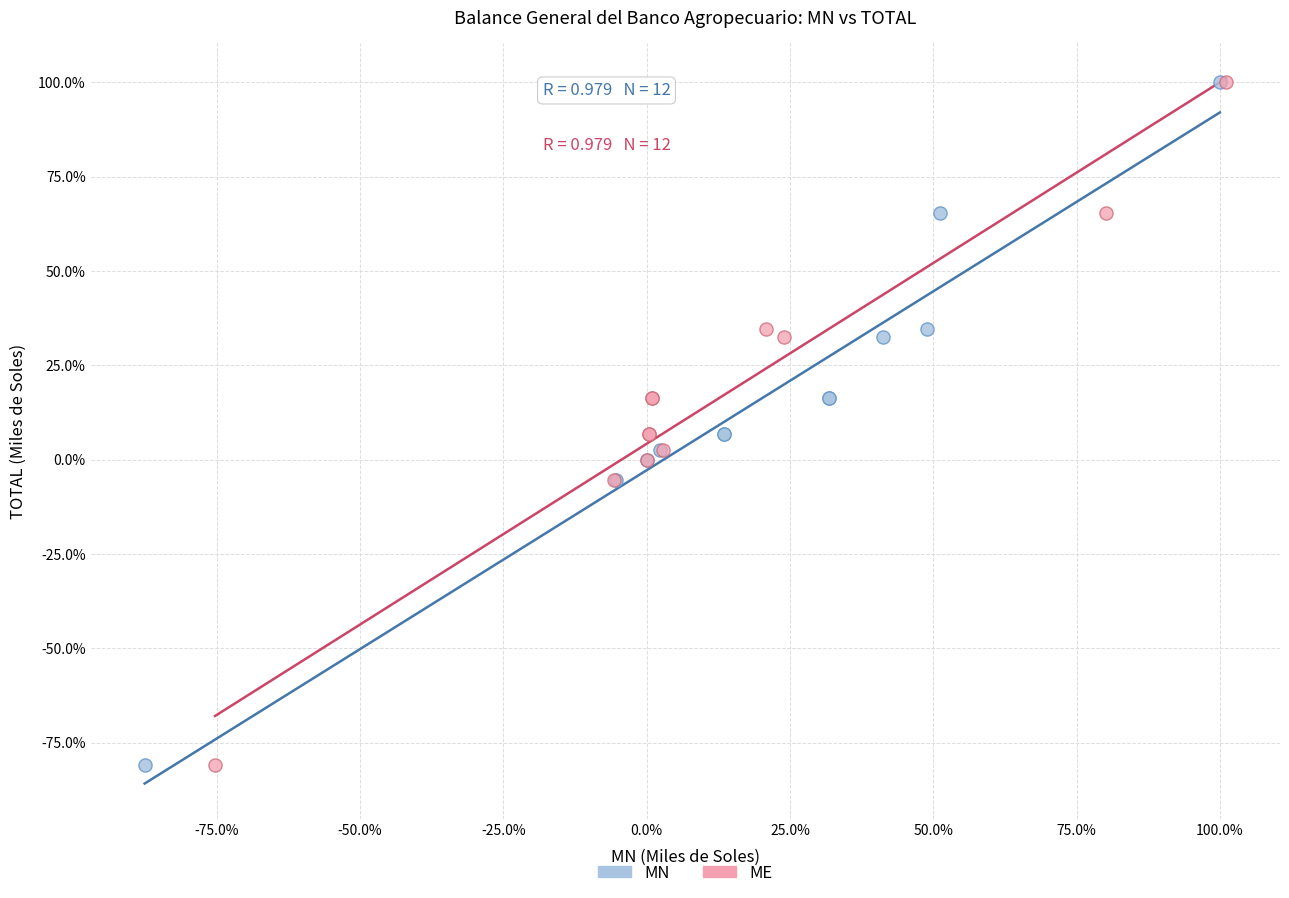

What are all the series names shown in the legend?

MN, ME